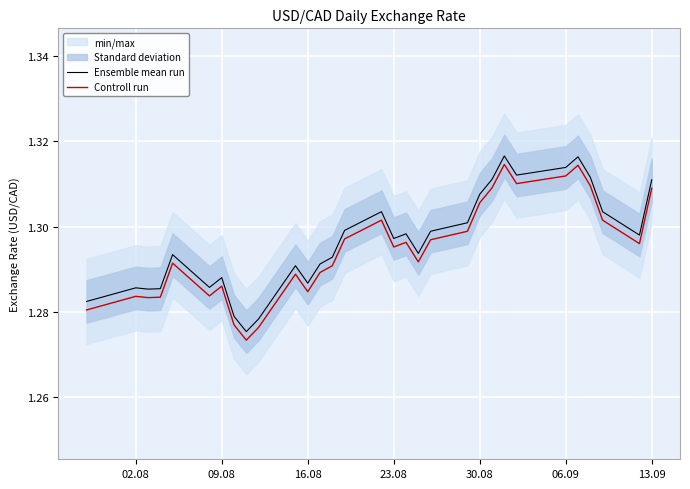

Does the chart display data point markers on the line(s)?

No